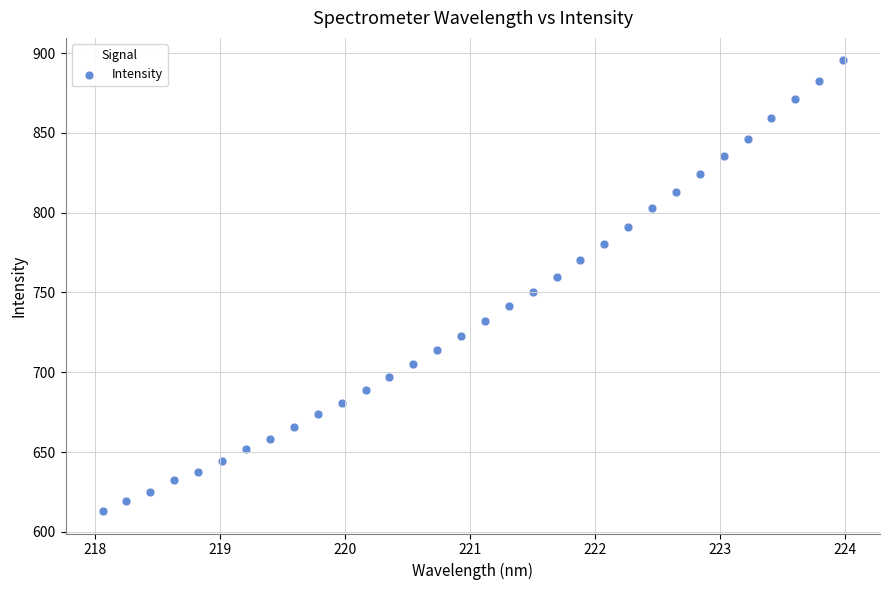

What is the range of Y values (max minus min)?

282.3